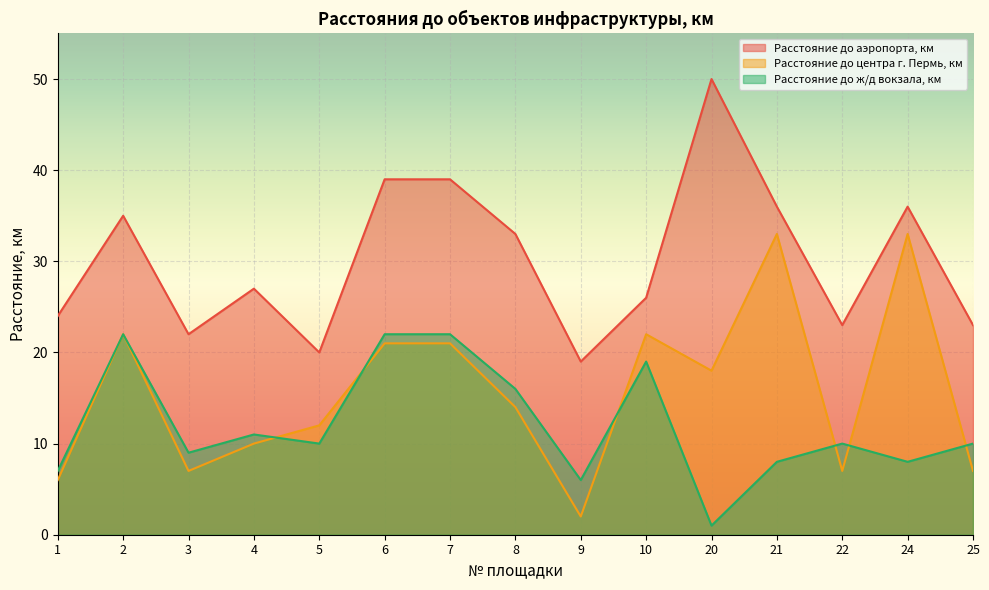

Which category has the highest value in the Расстояние до центра г. Пермь, км series?

21